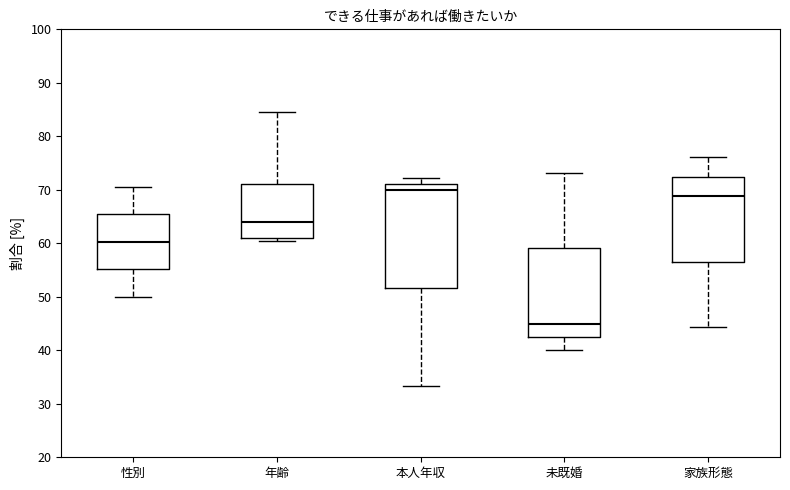

Reading left to right, read every box against the y-axis: the position of its median line, the range the box covers, and the ends of its whiskers. The values are not printed on the chart, so give them approximately, as read against the axis.

性別: median 60, box 55 to 65, whiskers 50 to 71
年齢: median 64, box 61 to 71, whiskers 60 to 85
本人年収: median 70, box 52 to 71, whiskers 33 to 72
未既婚: median 45, box 43 to 59, whiskers 40 to 73
家族形態: median 69, box 57 to 72, whiskers 44 to 76